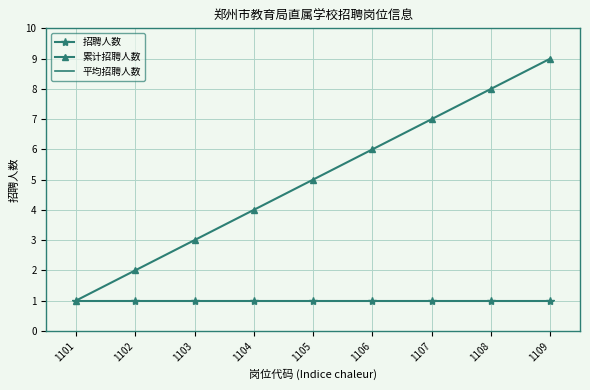

At which label does 累计招聘人数 reach its peak?

1109